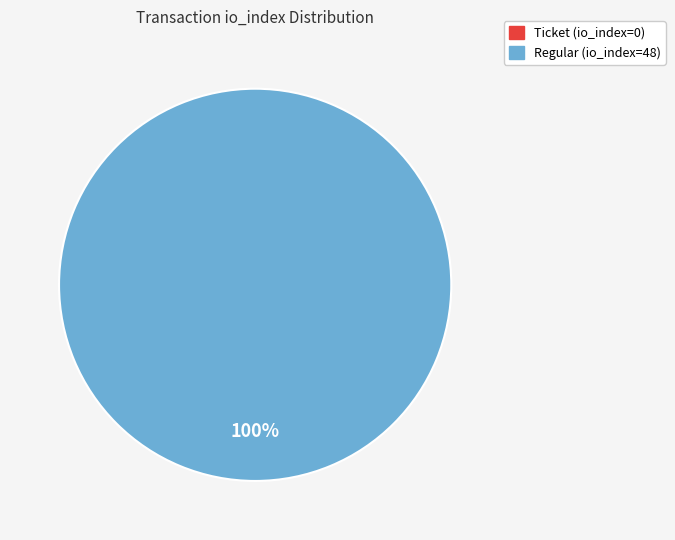

Combined, do Ticket (io_index=0) and Regular (io_index=48) account for over 50%?

Yes